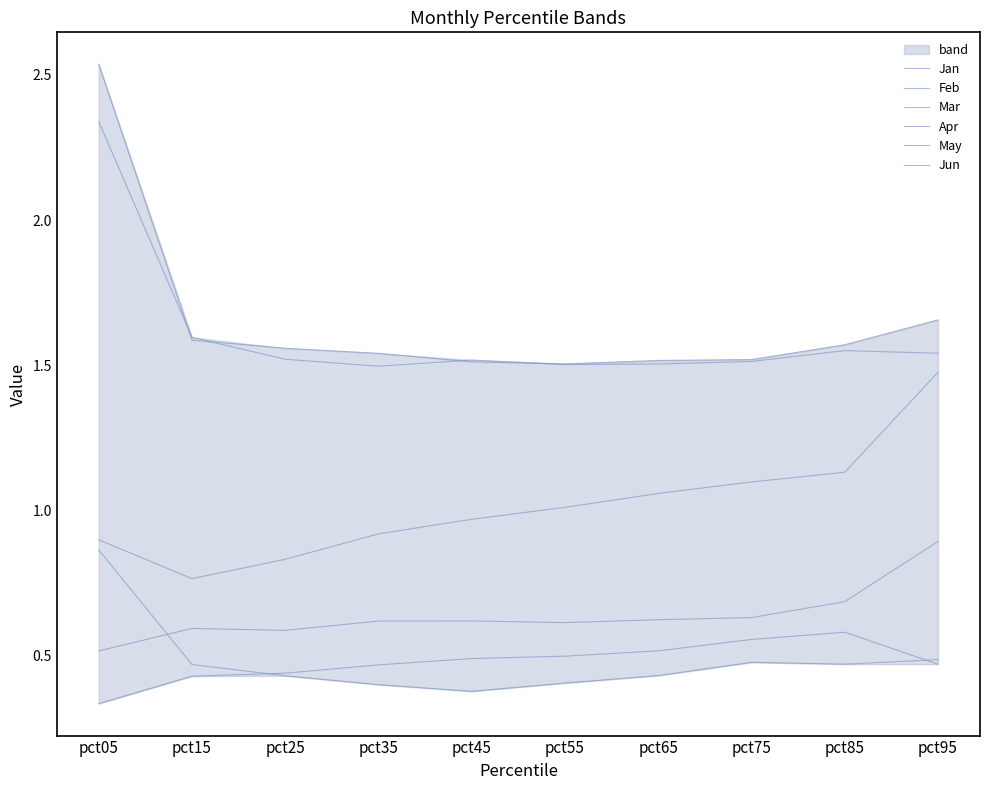

Is the value of Feb at pct05 greater than the value of Jan at pct05?

Yes